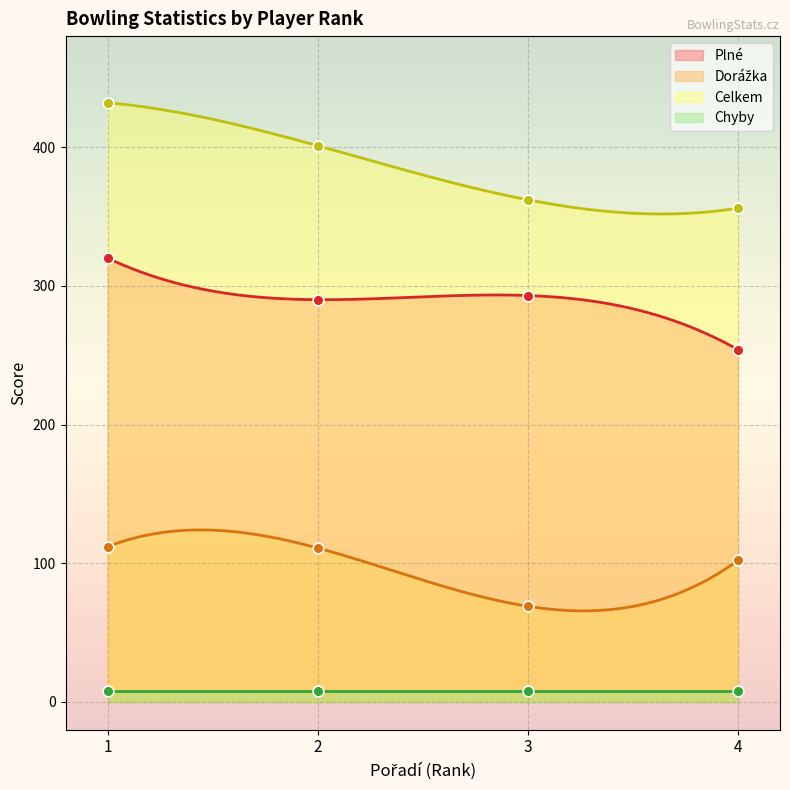

Which series has the widest spread of Y values?

Celkem